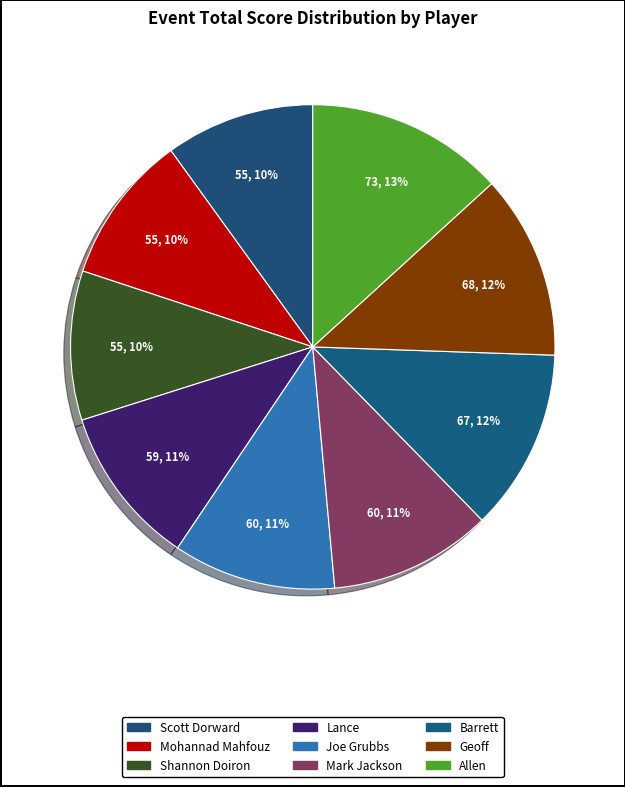

Is it true that Barrett is 12% of the pie?

True